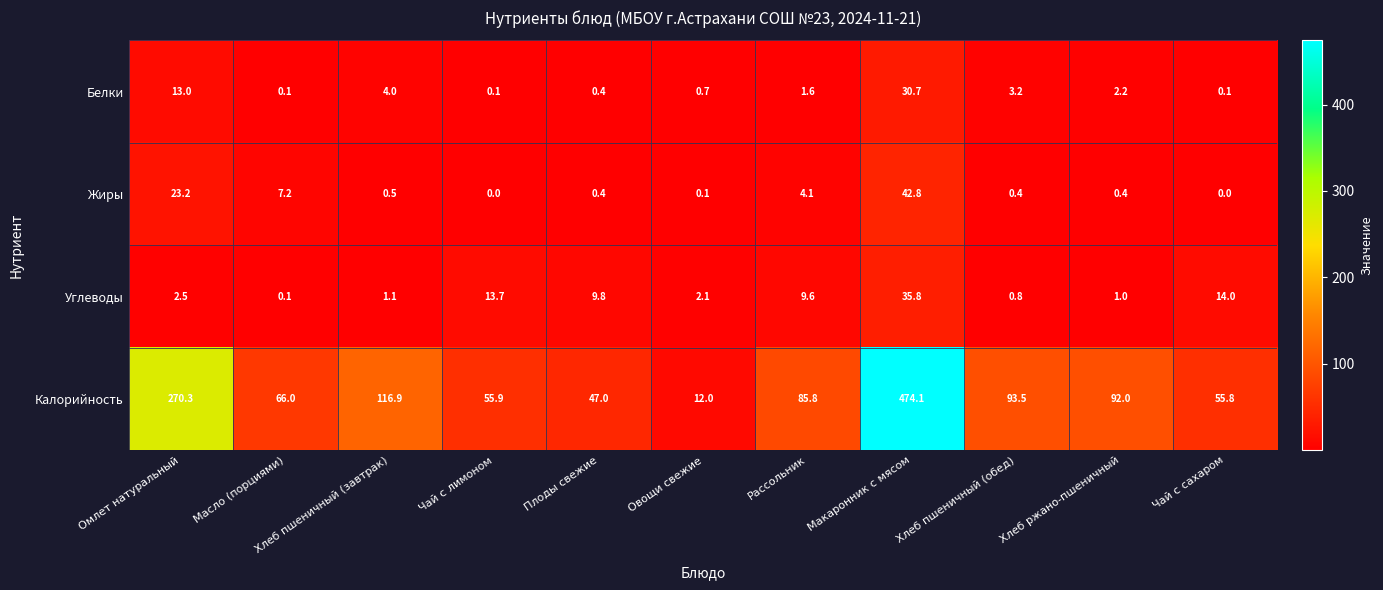

At which category does the chart reach its peak across all series?

Макаронник с мясом